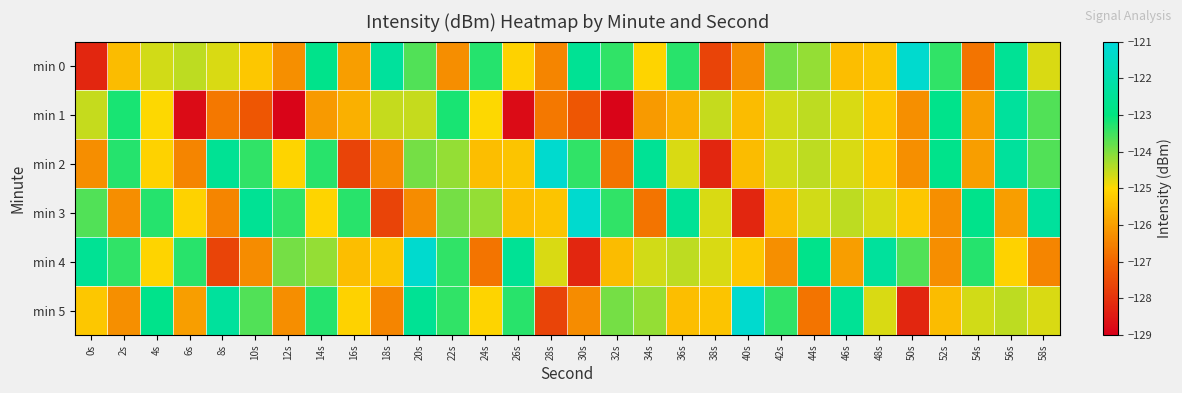

At how many categories does at least one series exceed -126?

30